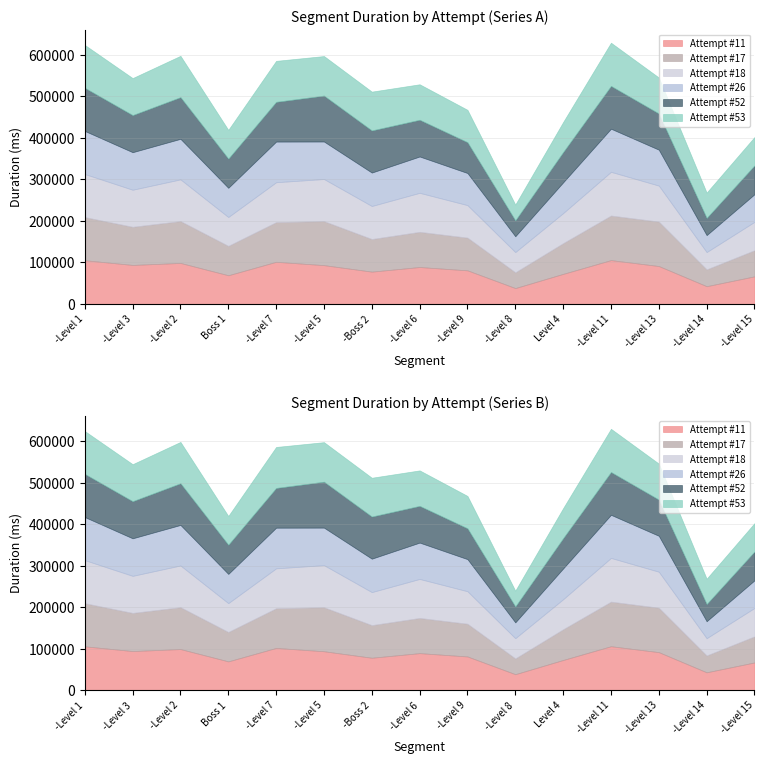

True or false: Attempt #52 and Attempt #18 intersect in this chart.

True